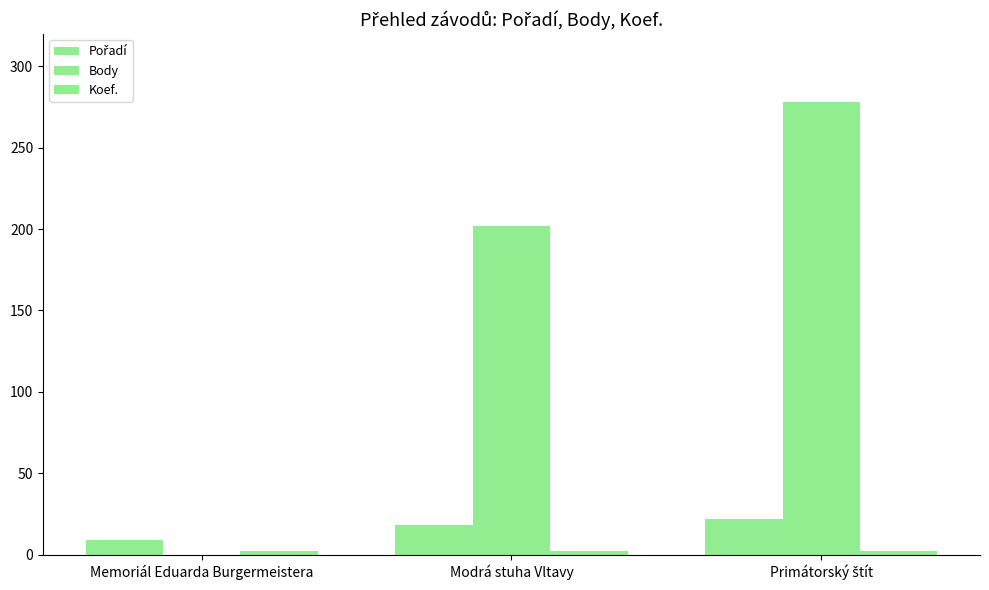

What is the sum of the Koef. values at Modrá stuha Vltavy and Primátorský štít?

4